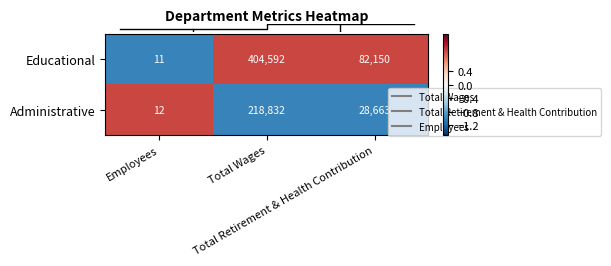

What is the maximum value shown in the chart?

404592